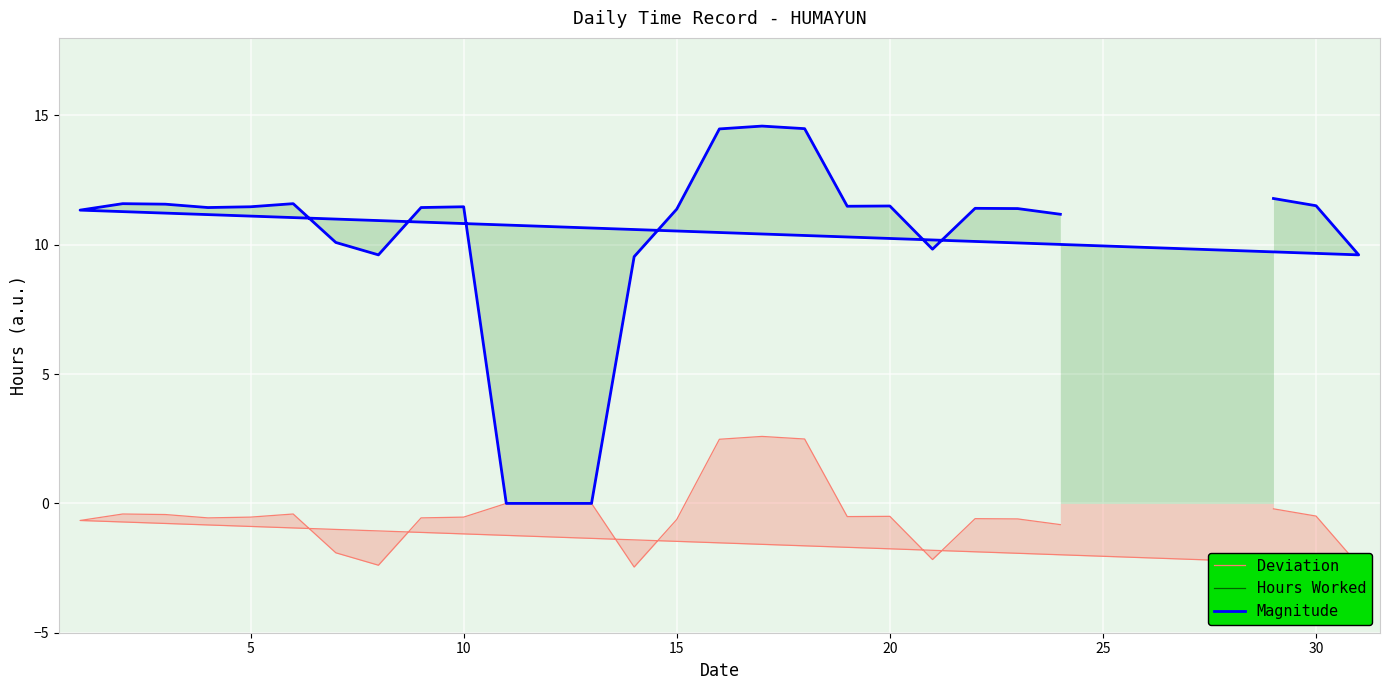

How many data points does each series have?

26